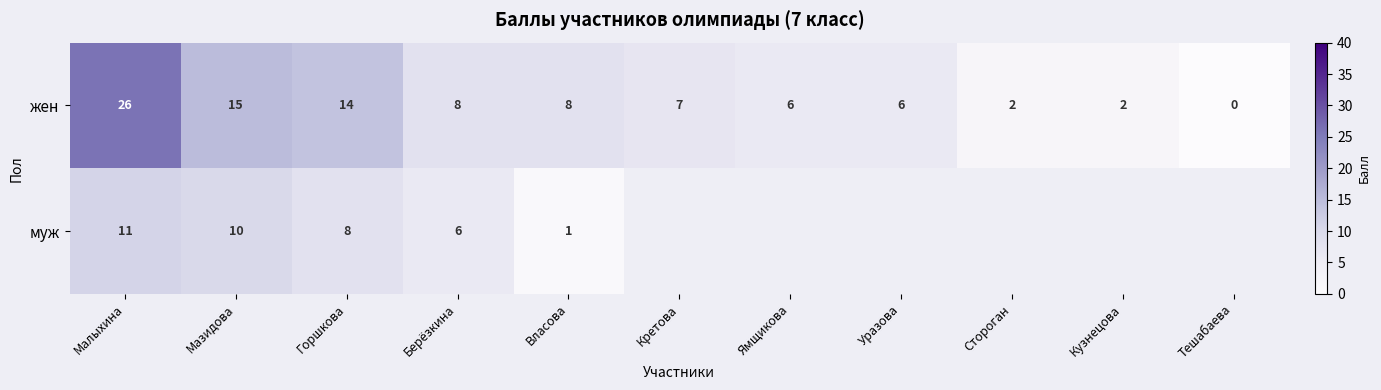

What is the maximum value for жен?

26